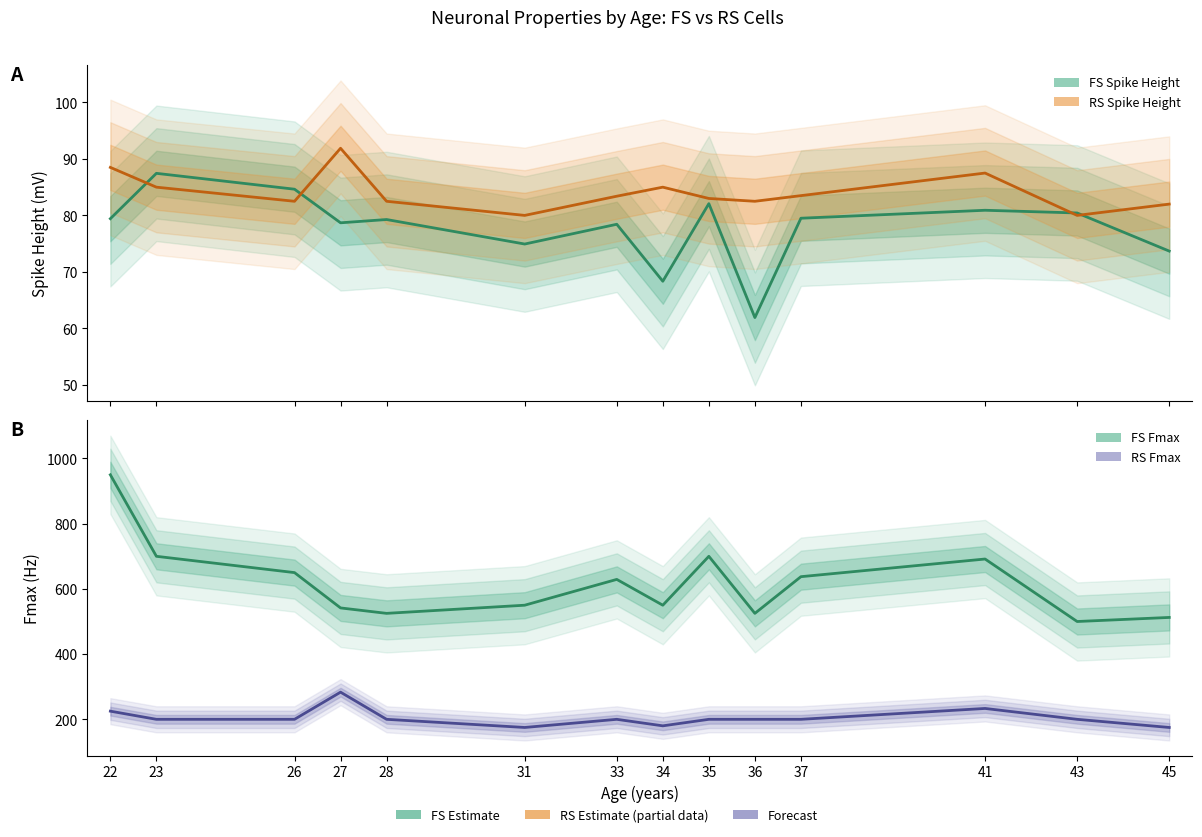

What is the difference between the maximum and minimum values in the RS_Fmax series?

108.3